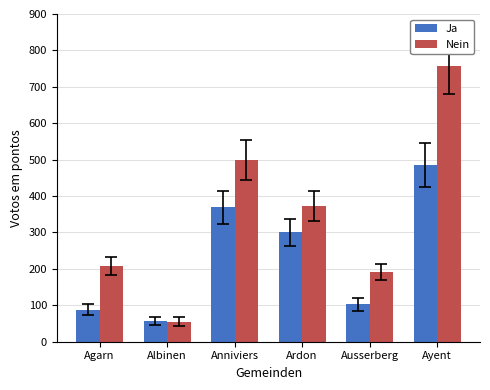

Which series has the largest total across all categories?

Nein